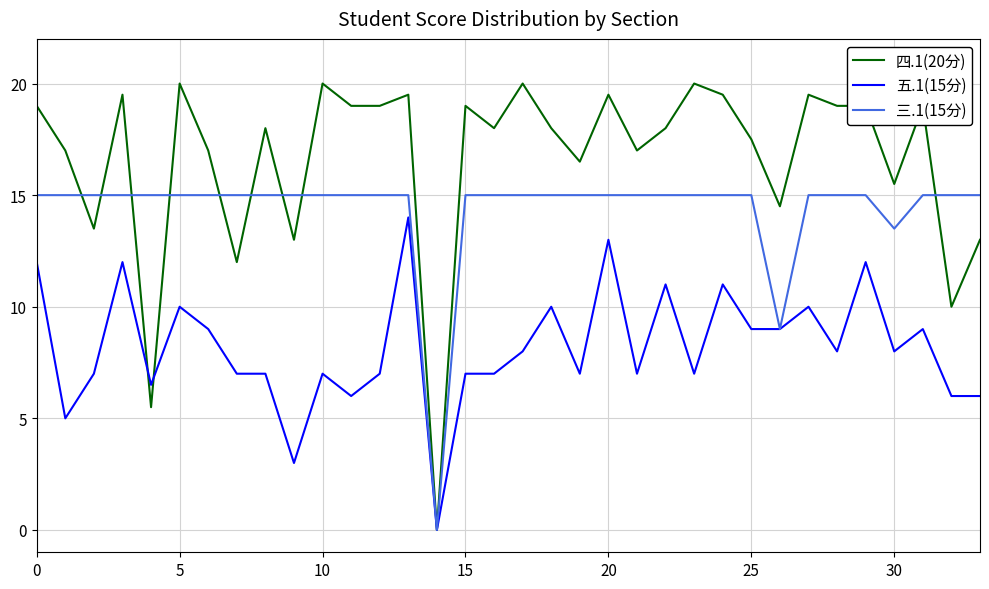

What is the greatest value displayed?

20.0